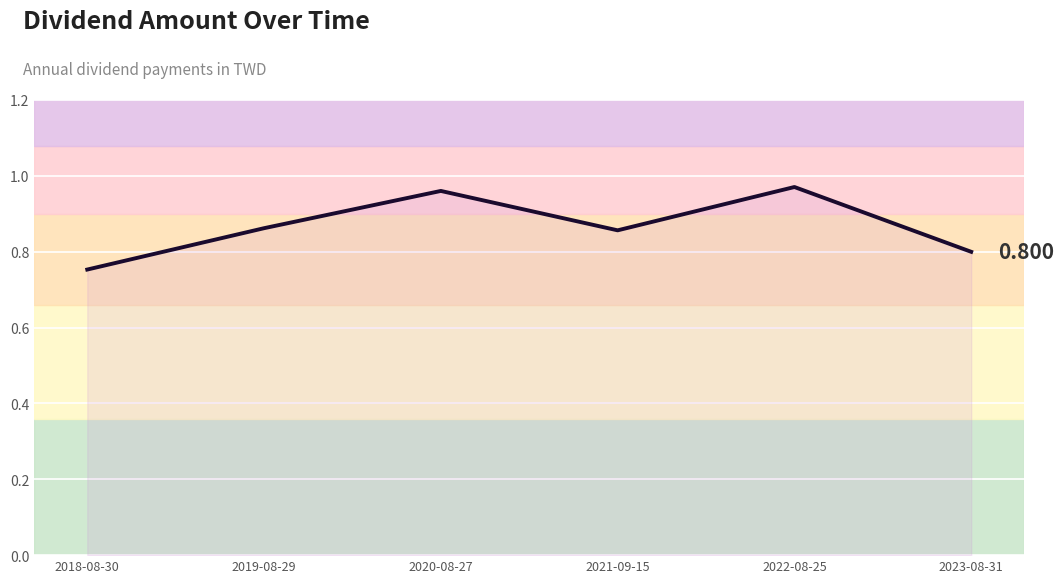

Is it true that the value at 2023-08-31 is 1.3?

False